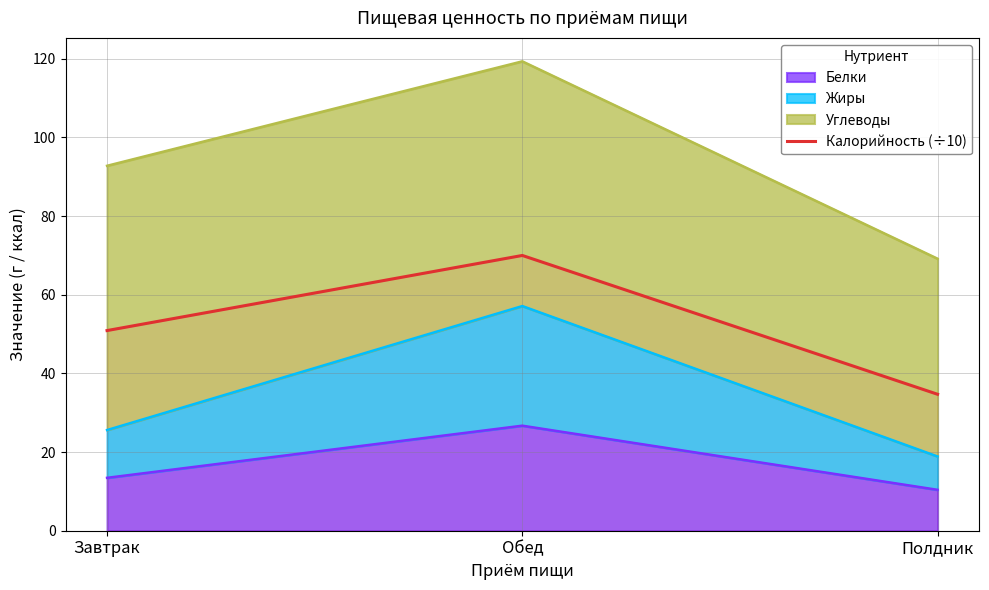

Between Обед and Завтрак, which is larger?

Обед